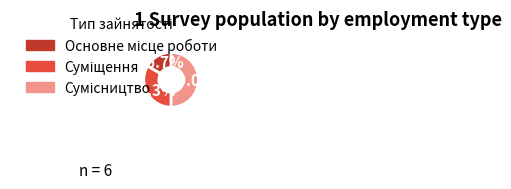

The Сумісництво slice represents 41% of the pie. True or false?

False